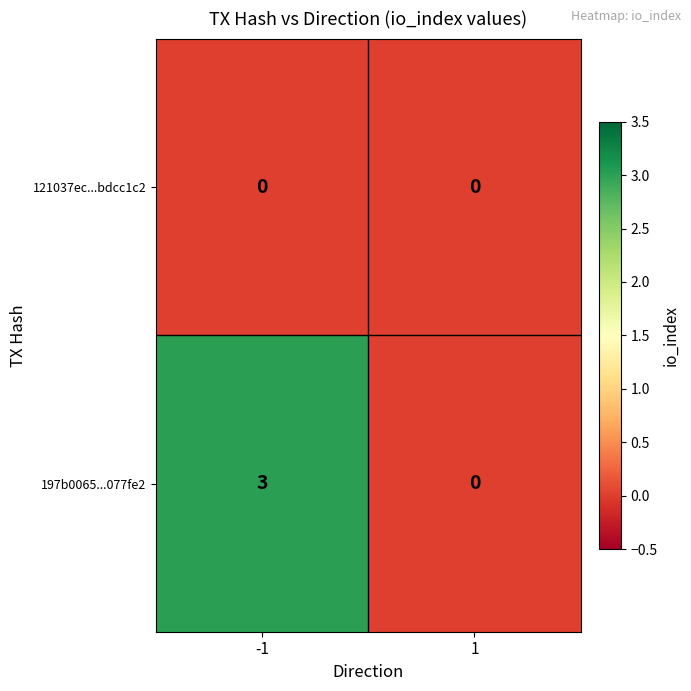

What is the sum of the 197b0065...077fe2 values at 1 and -1?

3